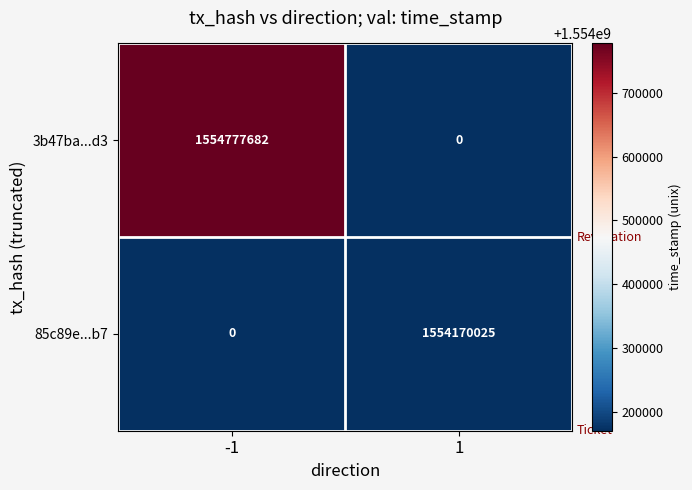

Reading left to right, extract all data points from this chart.

3b47ba...d3: 1554777682	0
85c89e...b7: 0	1554170025